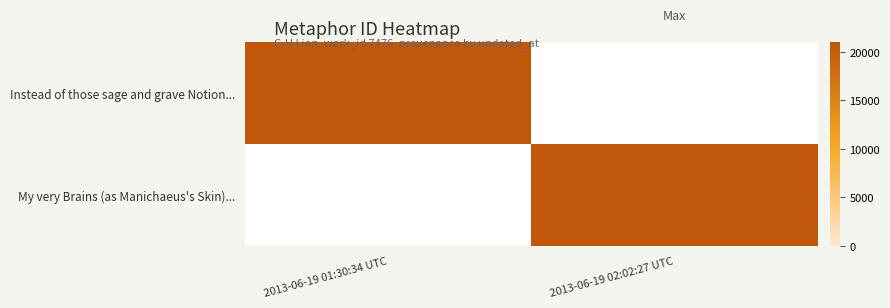

What is the minimum value shown in the chart?

20983.0